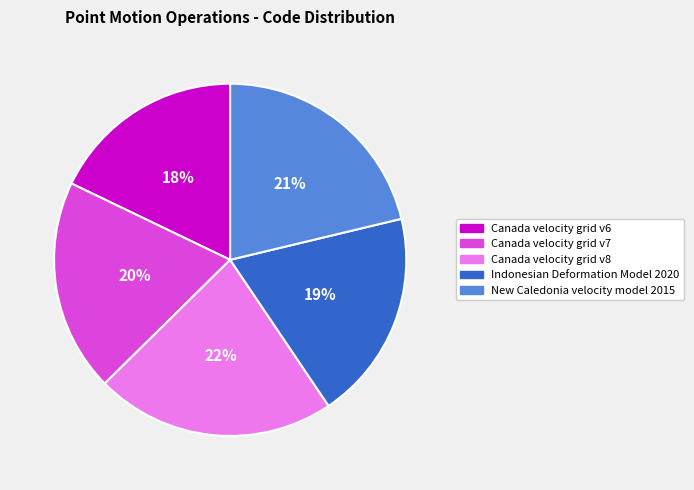

What is the smallest slice in the pie chart?

Canada velocity grid v6